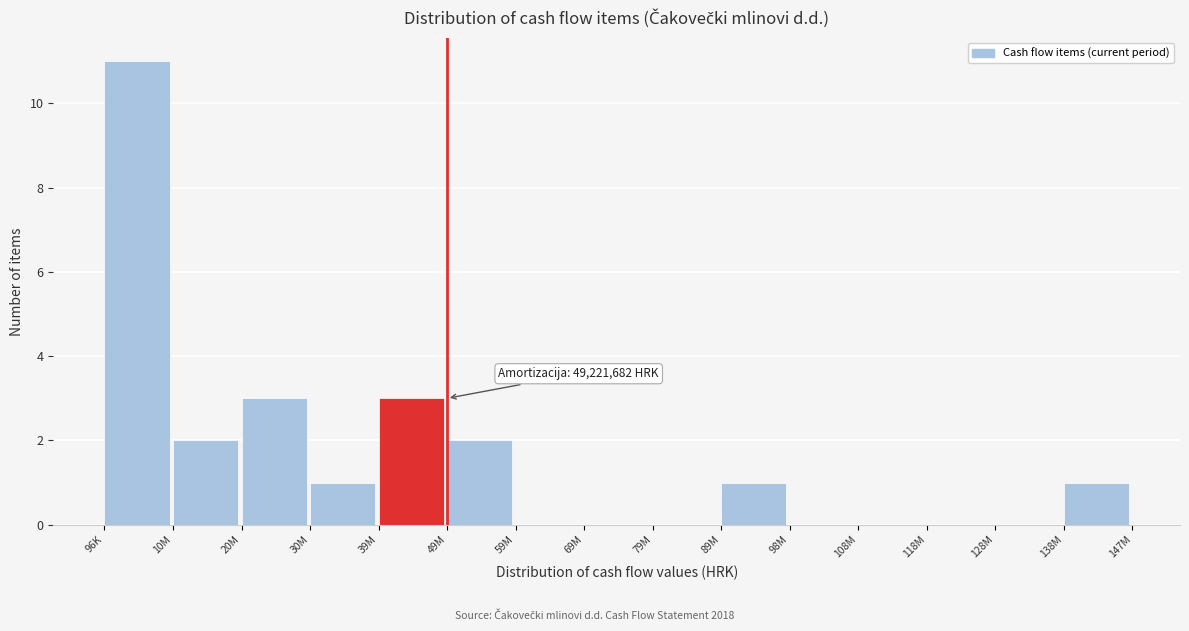

Reading right to left, transcribe all the data shown in this chart.

138M=1	128M=0	118M=0	108M=0	98M=0	89M=1	79M=0	69M=0	59M=0	49M=2	39M=3	30M=1	20M=3	10M=2	96K=11